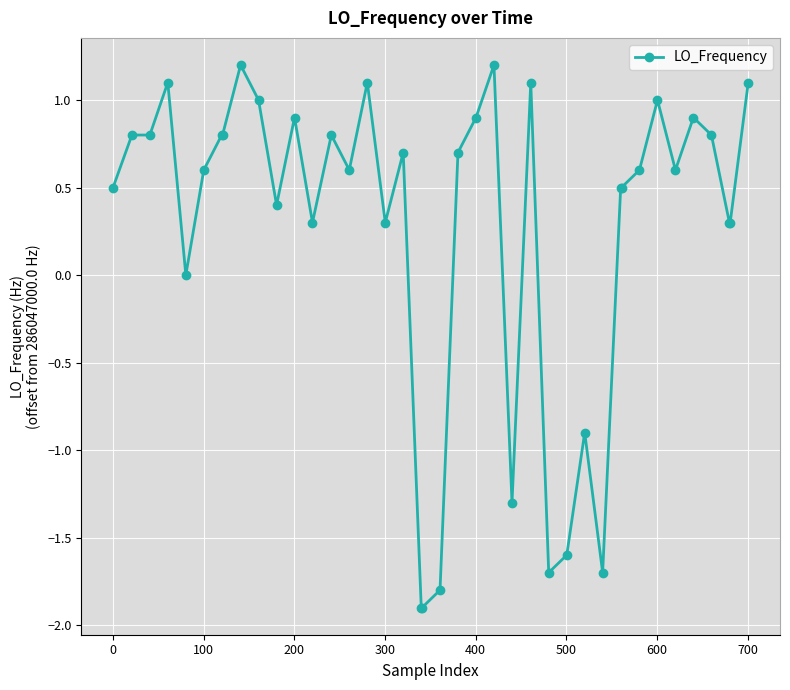

What is the smallest value displayed?

-1.9